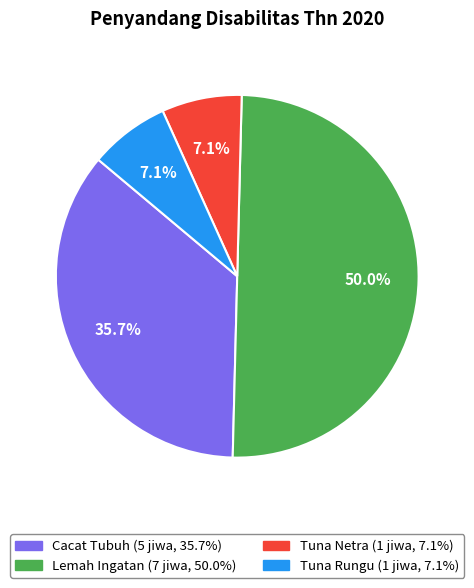

What percentage is the Tuna Rungu slice, to the nearest percent?

7%